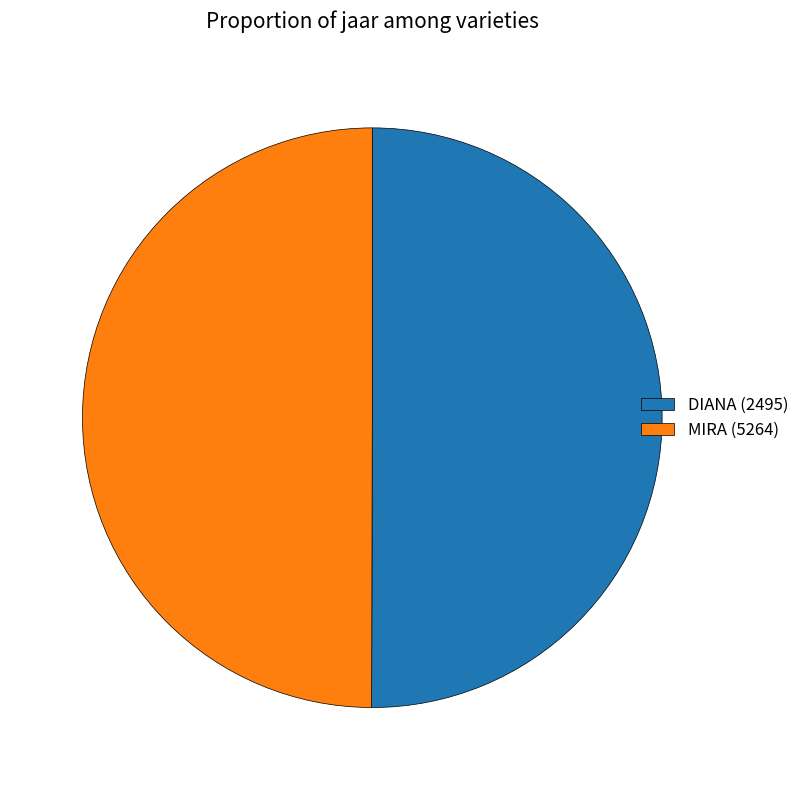

Is it true that DIANA (2495) is 50% of the pie?

True